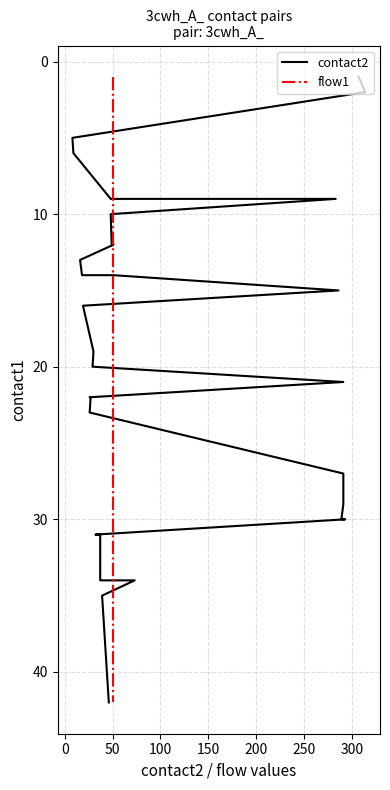

True or false: flow1 has more than 2 interior local peaks.

False